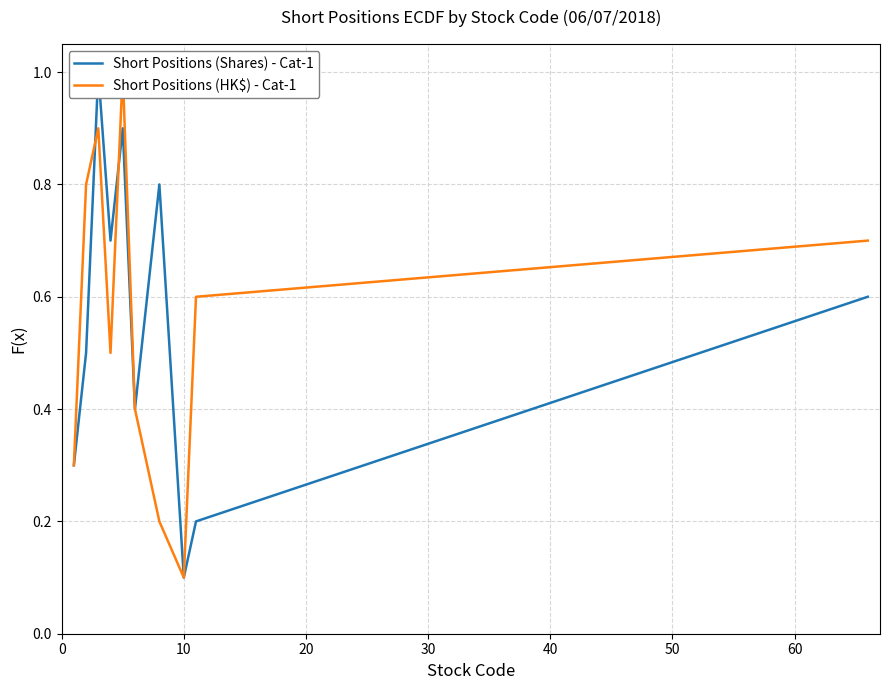

What is the total value across all series at 0?

0.6